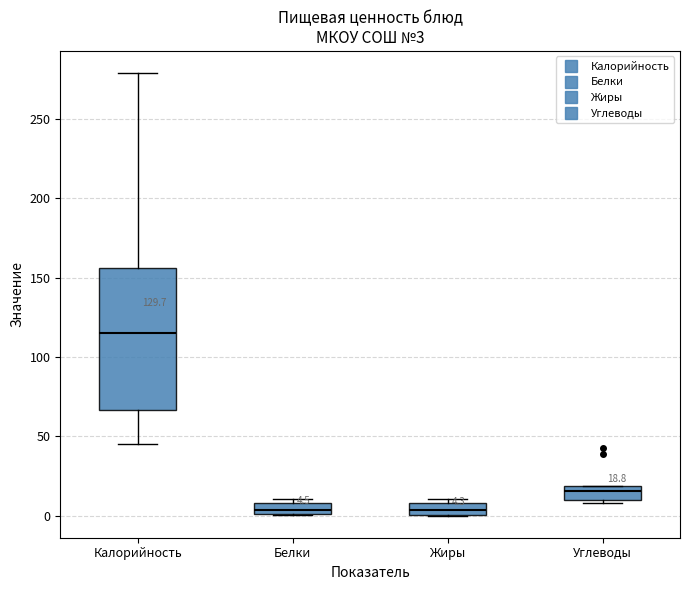

Which box is the tallest, from its lower edge to its upper edge?

Калорийность